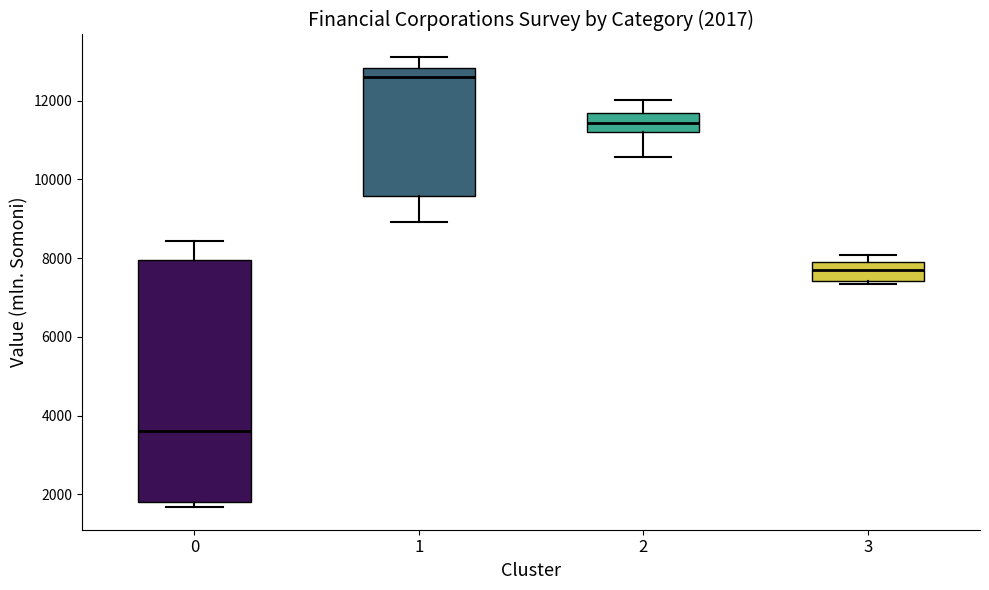

Comparing the boxes themselves (not the whiskers), which one is the tallest?

0